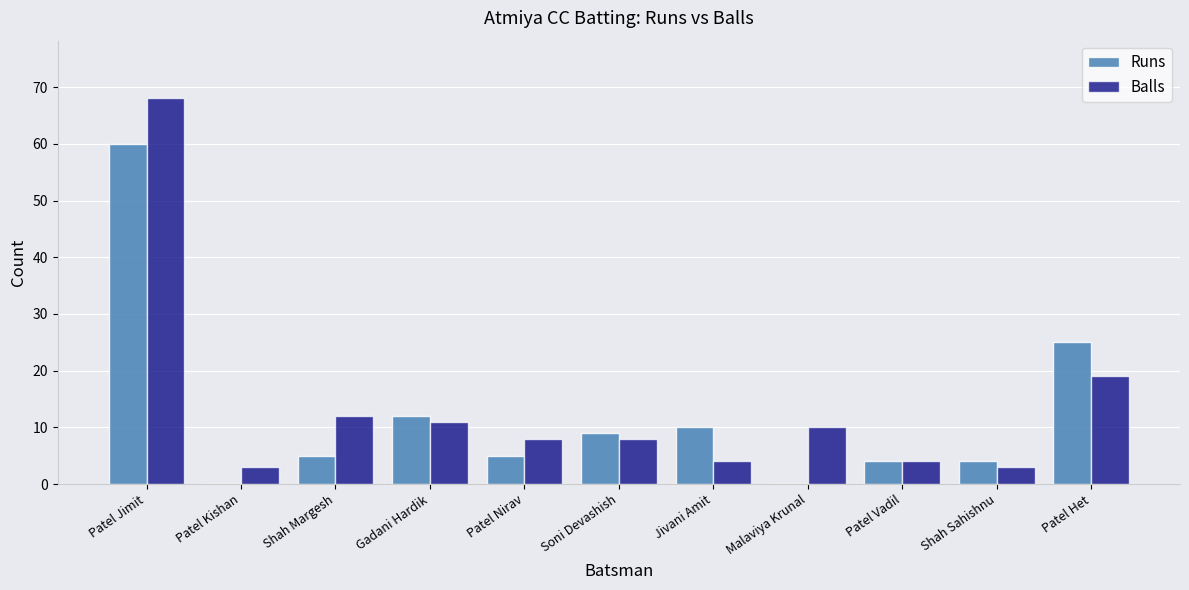

Is the value of Balls at Jivani Amit greater than the value of Runs at Gadani Hardik?

No